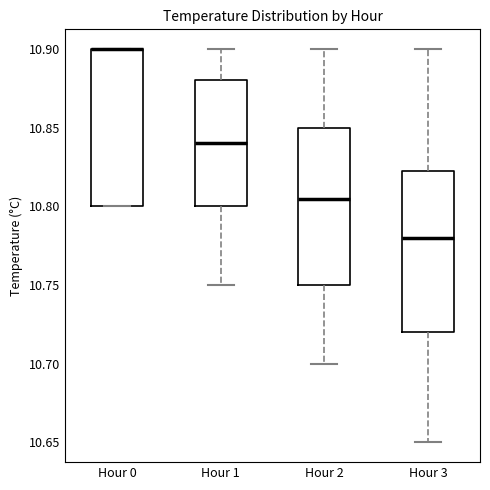

Reading left to right, transcribe this box plot: for each box, give where its median line is, the range the box spans, and where its two whiskers end, as read against the y-axis. The values are not printed on the chart, so give them approximately, as read against the axis.

Hour 0: median 10.900 (drawn on the box's upper edge), box 10.800 to 10.900, whiskers 10.800 to 10.900
Hour 1: median 10.840, box 10.800 to 10.880, whiskers 10.750 to 10.900
Hour 2: median 10.805, box 10.750 to 10.850, whiskers 10.700 to 10.900
Hour 3: median 10.780, box 10.720 to 10.825, whiskers 10.650 to 10.900